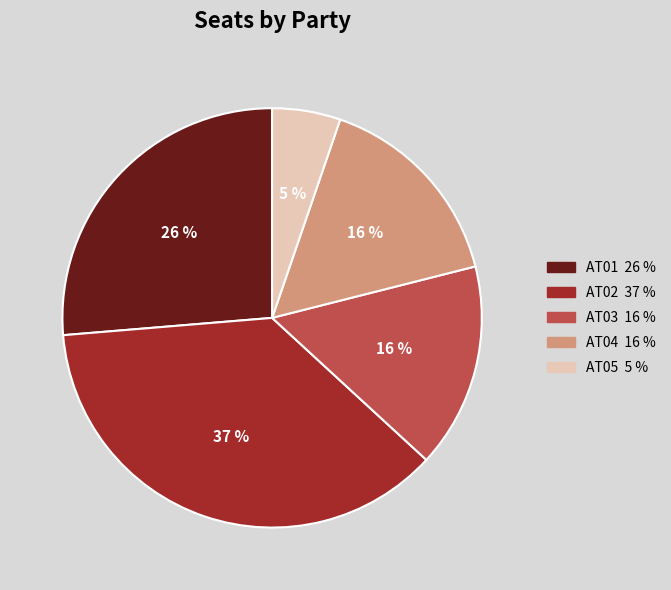

How many slices are in this pie chart?

5